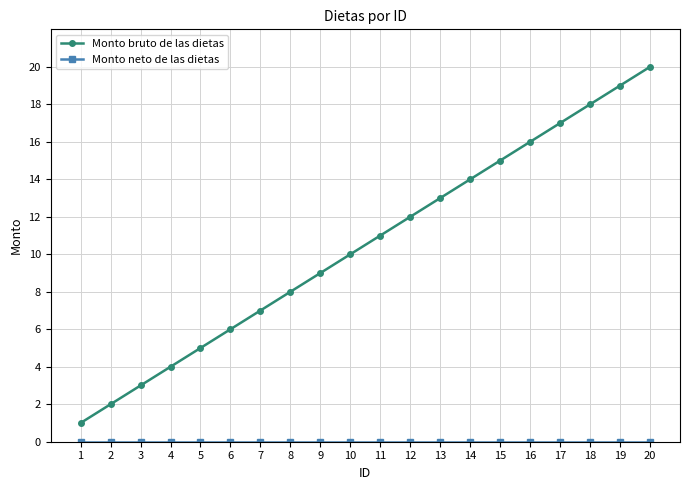

Which category has the highest value across all series?

20